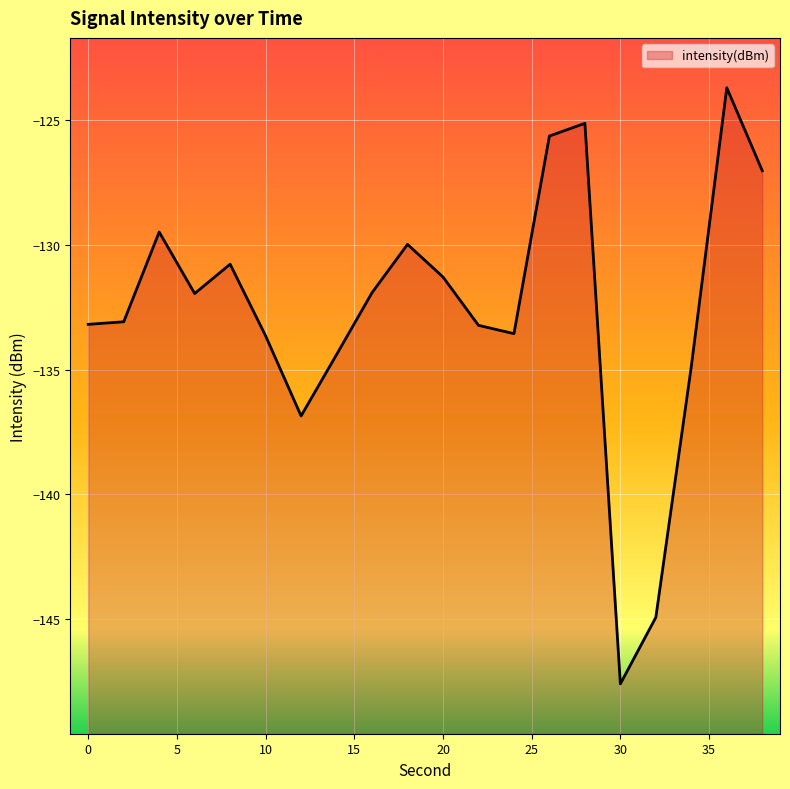

What is the average value?

-132.6